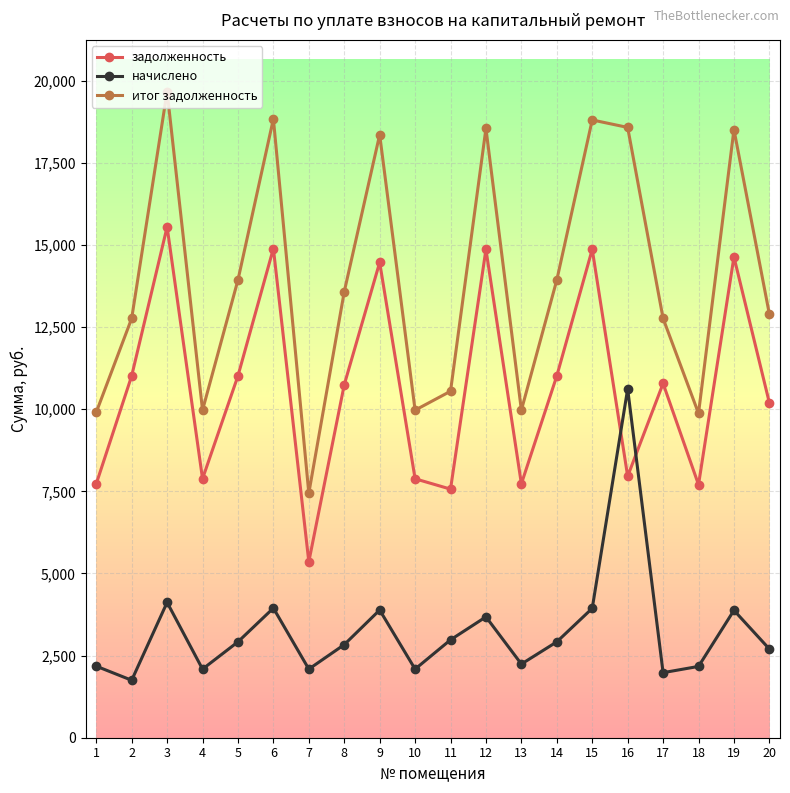

True or false: итог задолженность and начислено intersect in this chart.

False